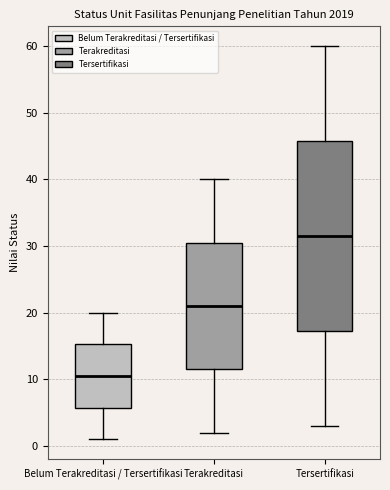

Where is the lower edge of the box for Tersertifikasi on the y-axis? The values are not printed on the chart, so give them approximately, as read against the axis.

17